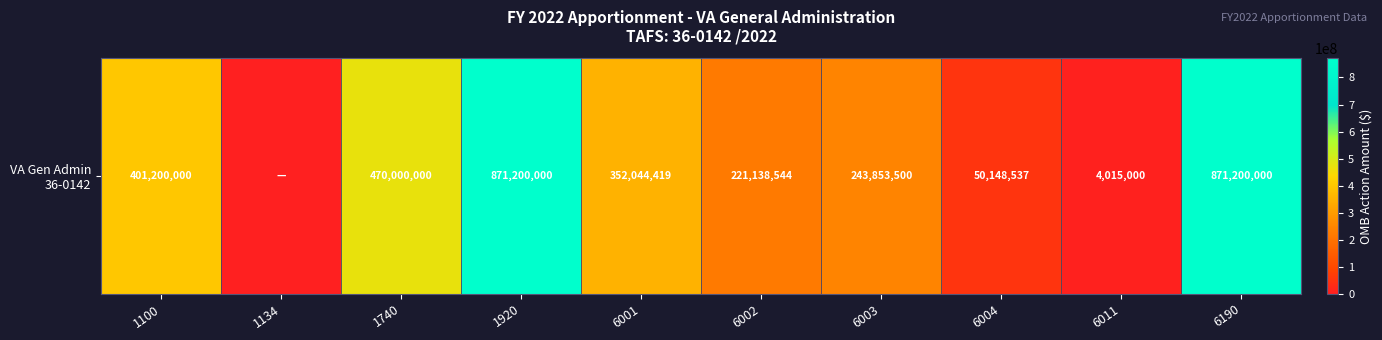

What is the change in value from 6002 to 6004?

-170990007